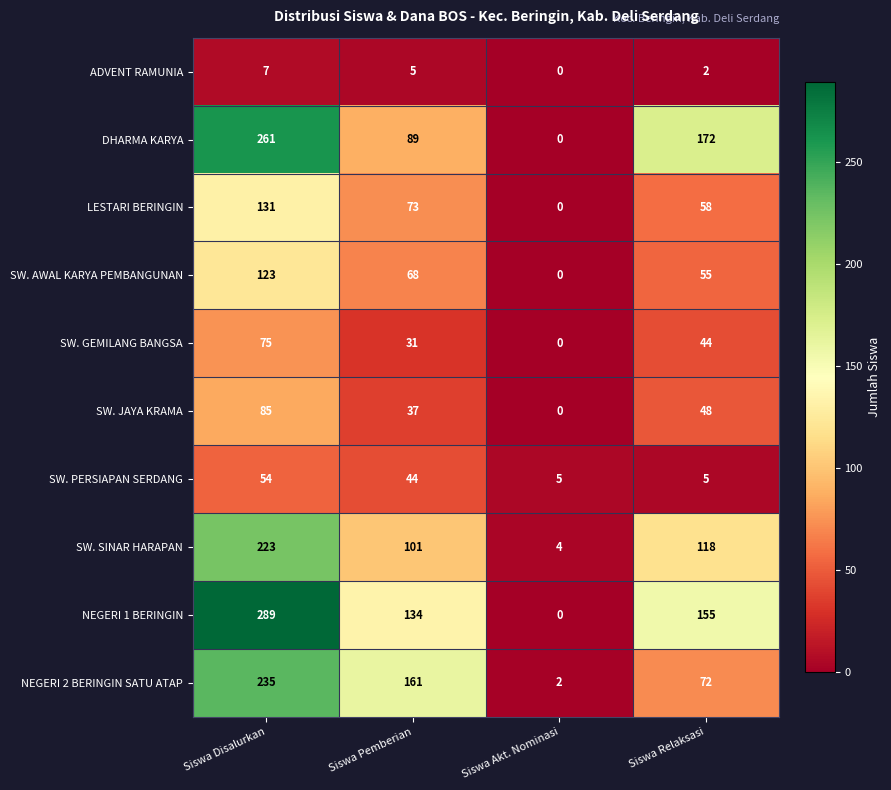

At which category does the chart reach its peak across all series?

Siswa Disalurkan